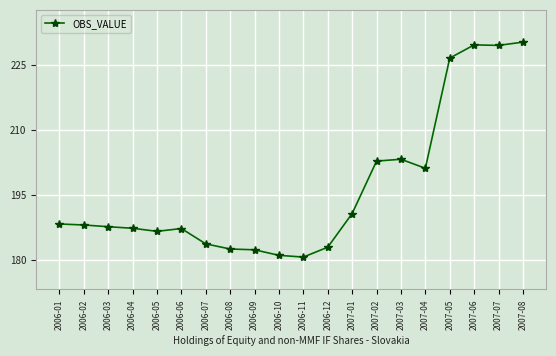

Is it true that the value at 2006-09 is 85.1?

False